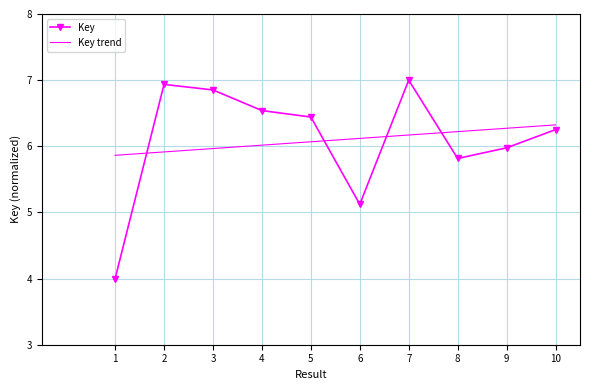

What is the approximate value at 6?

5.1